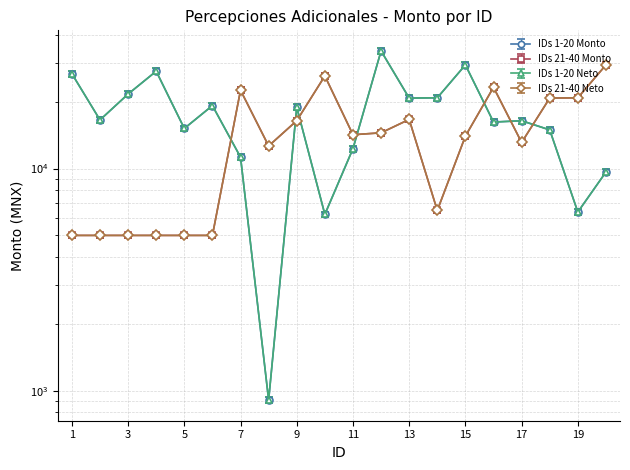

List the series in order of their peak value, lowest first.

IDs 21-40 Monto, IDs 21-40 Neto, IDs 1-20 Neto, IDs 1-20 Monto